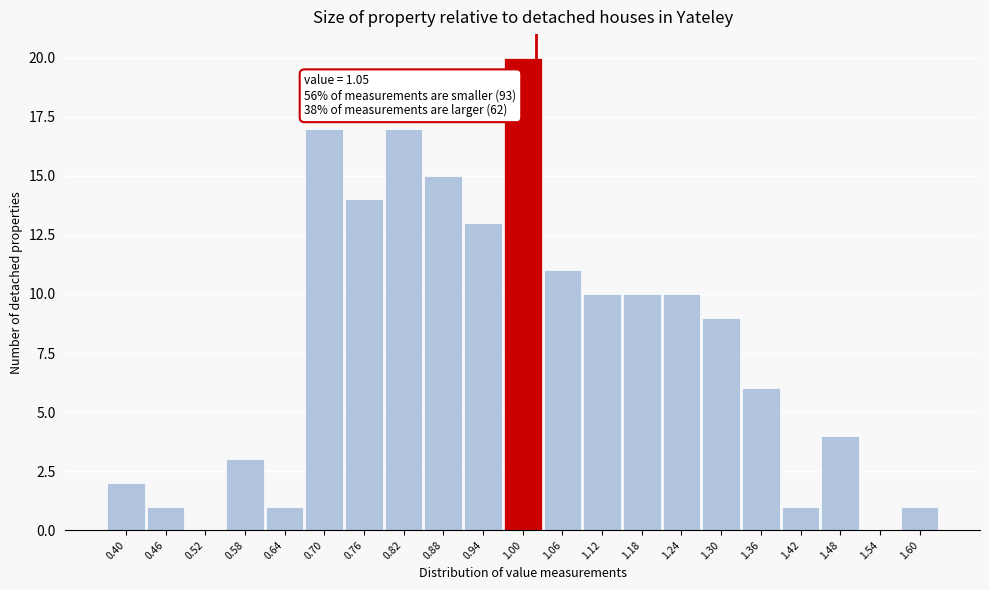

Reading left to right, extract all data points from this chart.

0.40=2	0.46=1	0.52=0	0.58=3	0.64=1	0.70=17	0.76=14	0.82=17	0.88=15	0.94=13	1.00=20	1.06=11	1.12=10	1.18=10	1.24=10	1.30=9	1.36=6	1.42=1	1.48=4	1.54=0	1.60=1